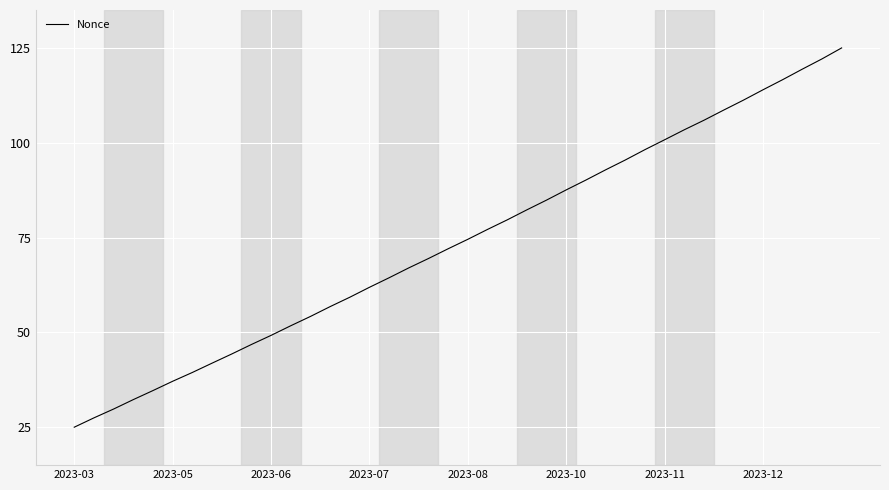

What is the maximum value shown in the chart?

125.0